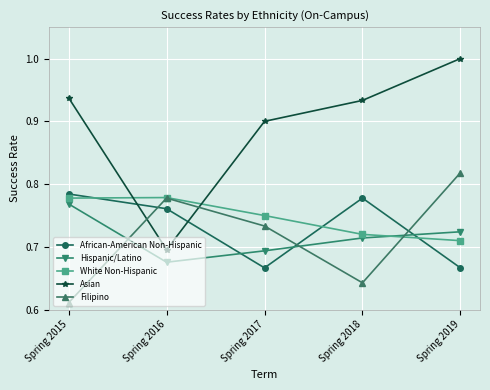

List the labels in order of Filipino value, largest first.

Spring 2019, Spring 2016, Spring 2017, Spring 2018, Spring 2015